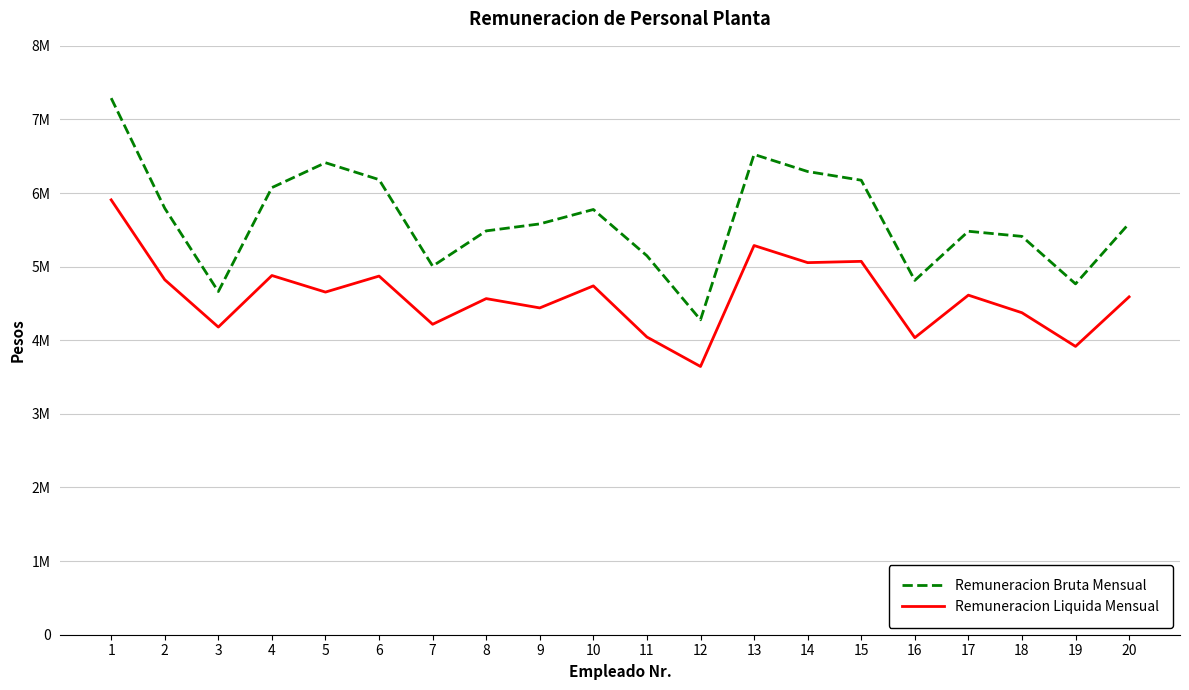

What is the difference between the maximum and minimum values in the Remuneracion Bruta Mensual series?

3011020